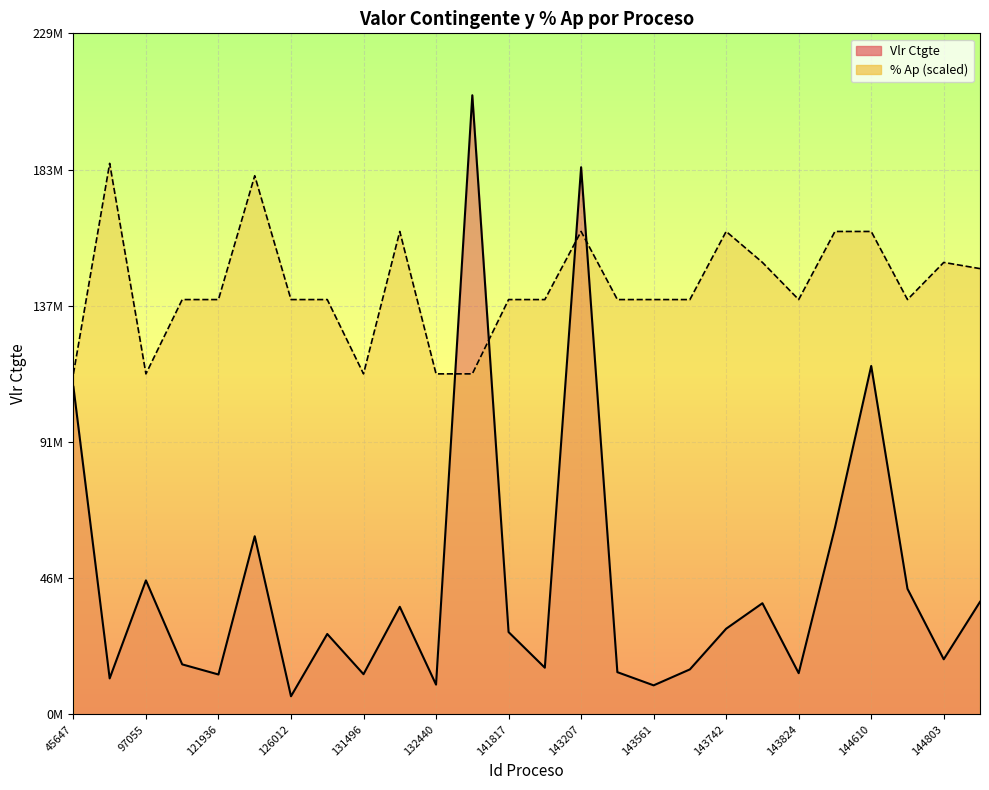

Reading right to left, what are all the values shown in this chart?

Vlr Ctgte: 144823=37791336.0	144803=18504961.0	144743=42181407.0	144610=117000000.0	144098=62710362.0	143824=13839293.0	143812=37328008.0	143742=28773405.0	143566=15112703.0	143561=9754820.0	143557=14182520.0	143207=183733091.0	143193=15680183.2	141817=27647446.2	139641=207900000.0	132440=10000000.0	132050=36132575.0	131496=13499952.9	127543=27000000.0	126012=6087607.0	125979=59821200.0	121936=13400000.0	100348=16800000.0	97055=45000000.0	82891=12086200.0	45647=110000000.0
% Ap: 144823=149688000.0	144803=151767000.0	144743=139293000.0	144610=162162000.0	144098=162162000.0	143824=139293000.0	143812=151767000.0	143742=162162000.0	143566=139293000.0	143561=139293000.0	143557=139293000.0	143207=162162000.0	143193=139293000.0	141817=139293000.0	139641=114345000.0	132440=114345000.0	132050=162162000.0	131496=114345000.0	127543=139293000.0	126012=139293000.0	125979=180873000.0	121936=139293000.0	100348=139293000.0	97055=114345000.0	82891=185031000.0	45647=114345000.0